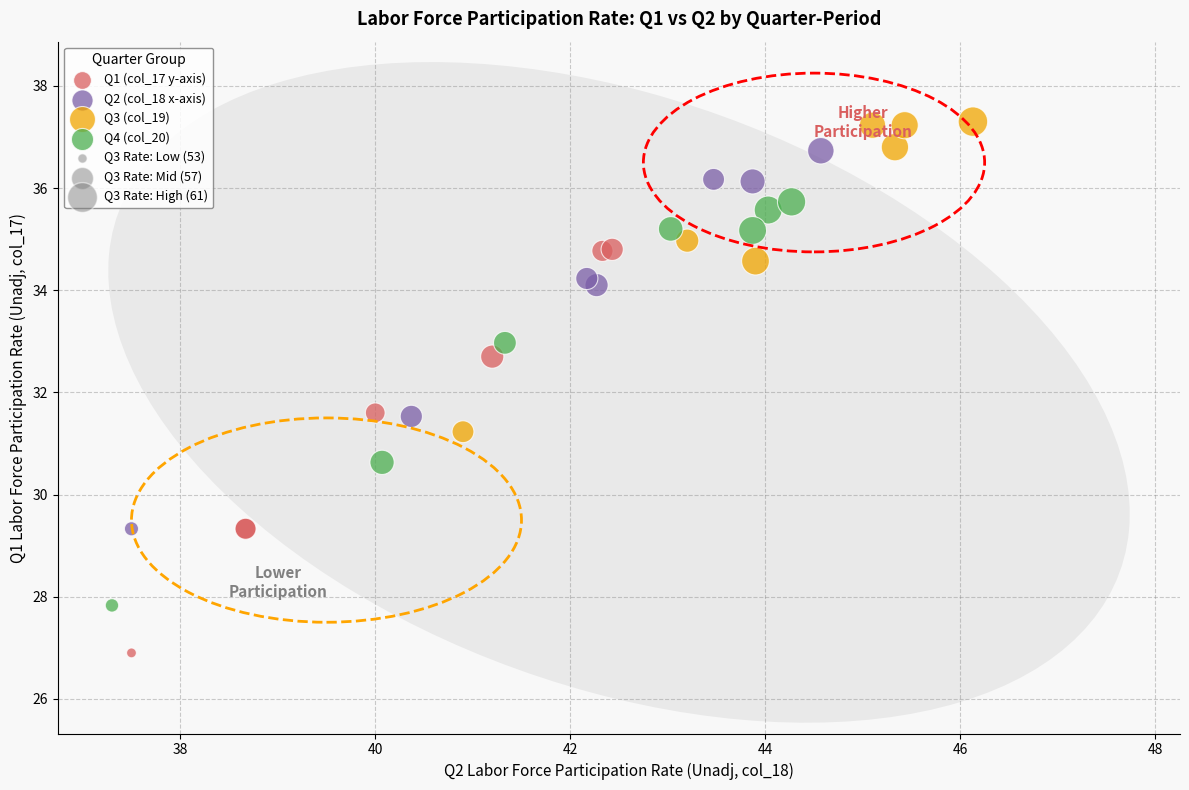

Which series contains the lowest Y value?

Q1 (col_17 y-axis)